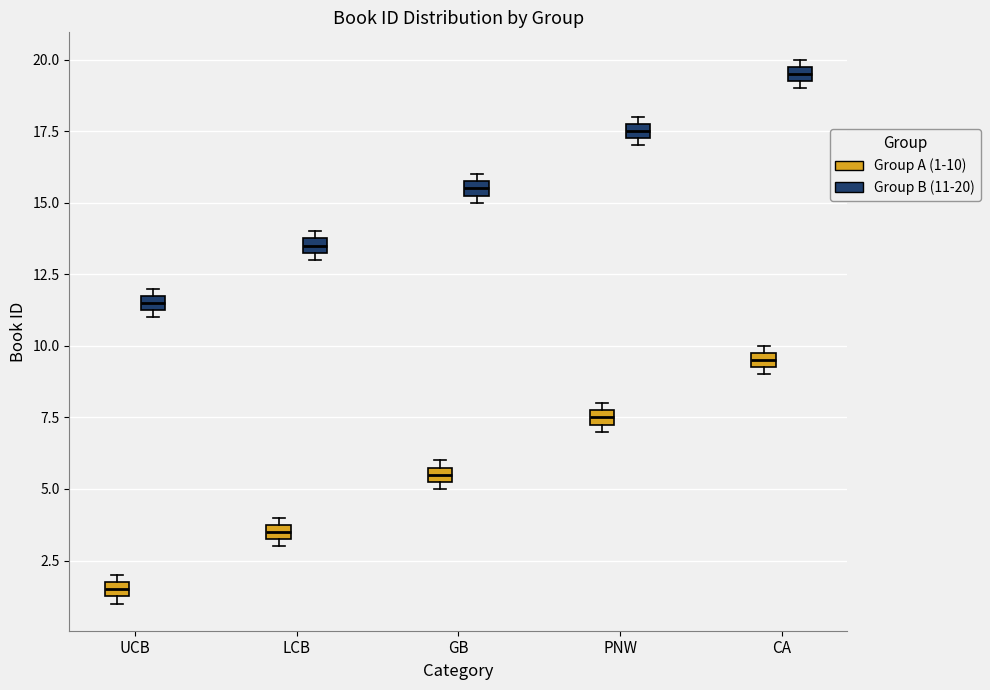

Which box's median line is the highest?

CA (Group B (11-20))